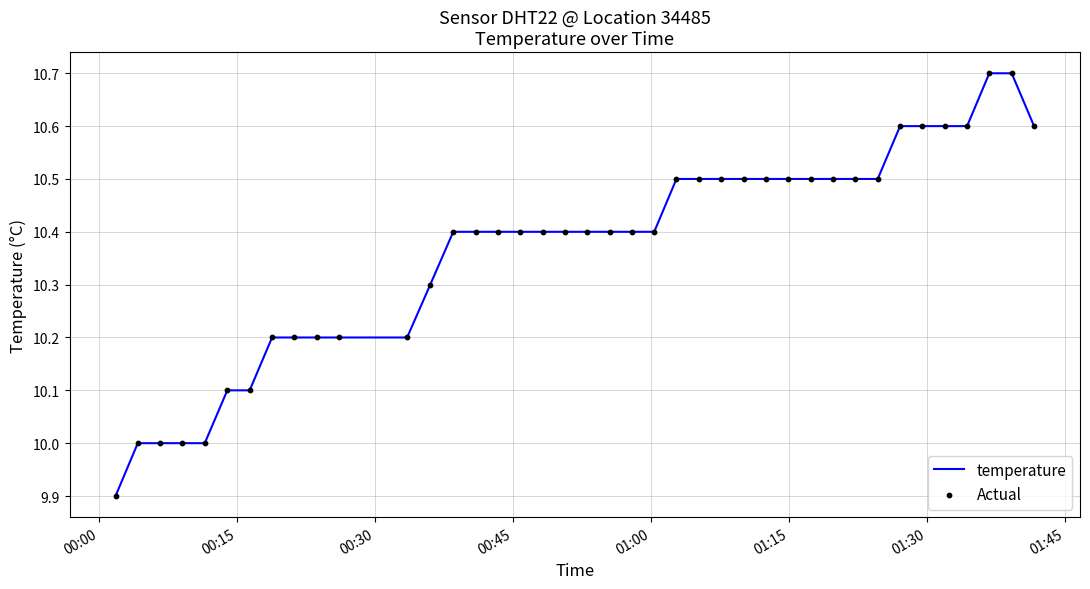

What is the minimum value shown in the chart?

9.9